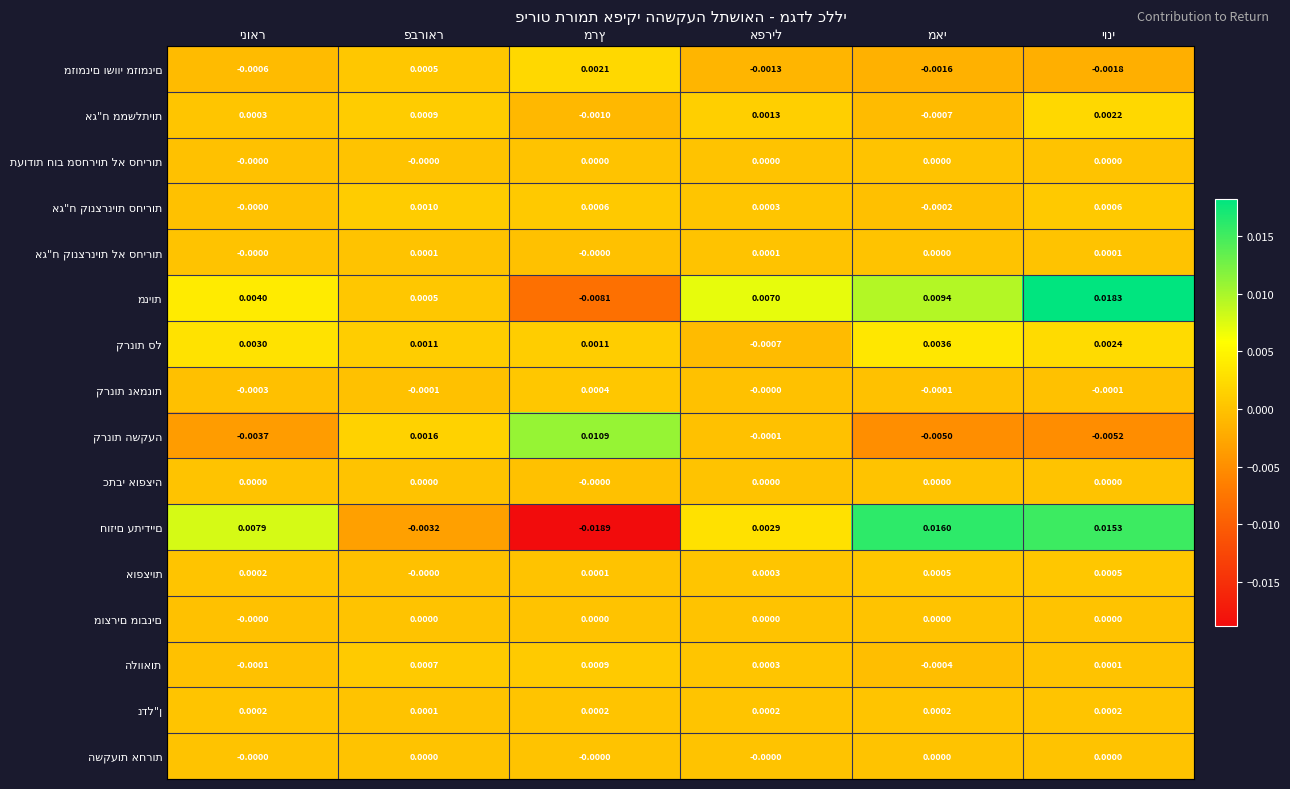

Which series has the largest total across all categories?

מניות